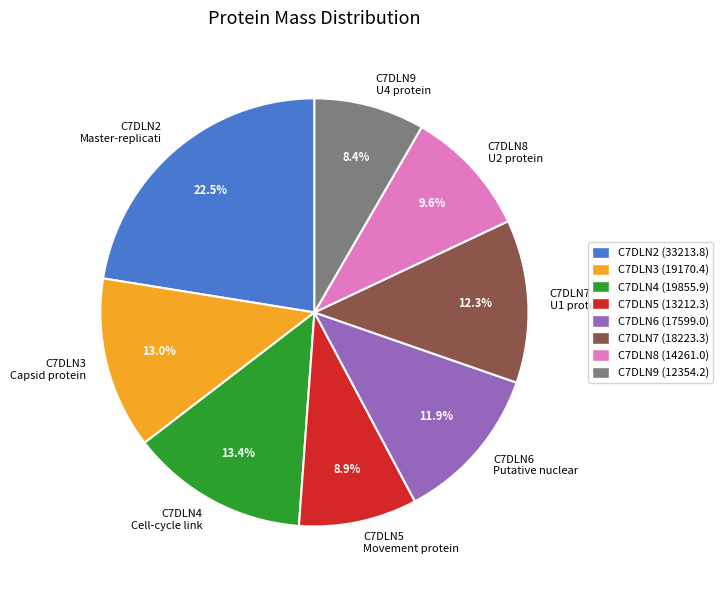

Is it true that C7DLN5 is 3% of the pie?

False